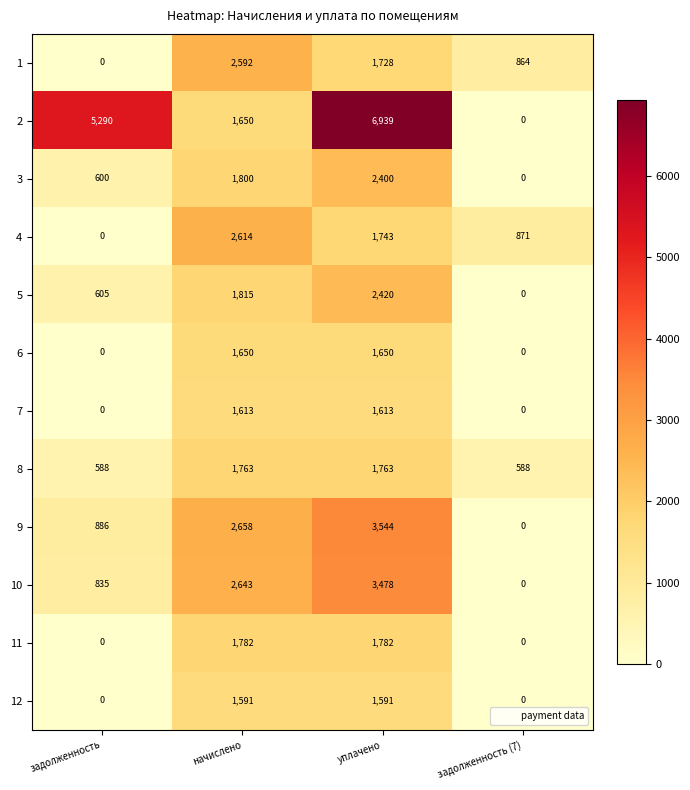

What is the difference between the maximum and second lowest values in the 2 series?

5289